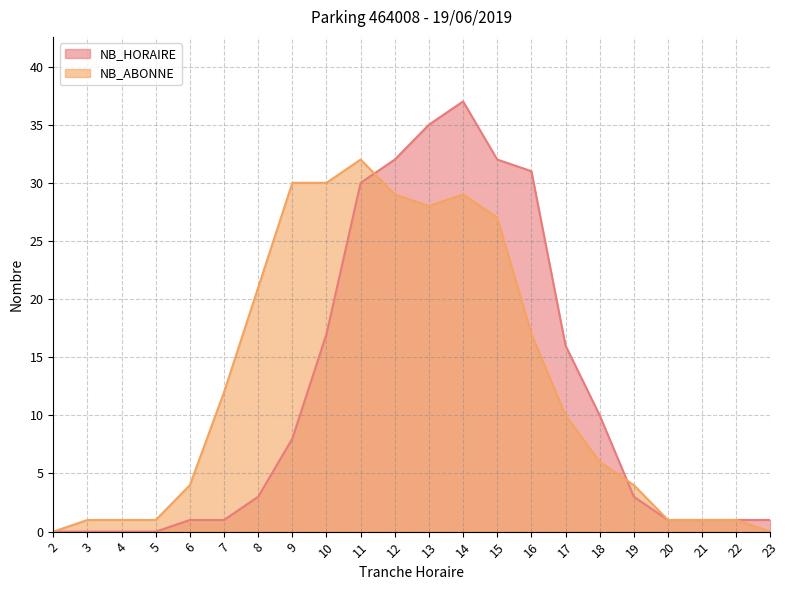

What are all the series names shown in the legend?

NB_HORAIRE, NB_ABONNE